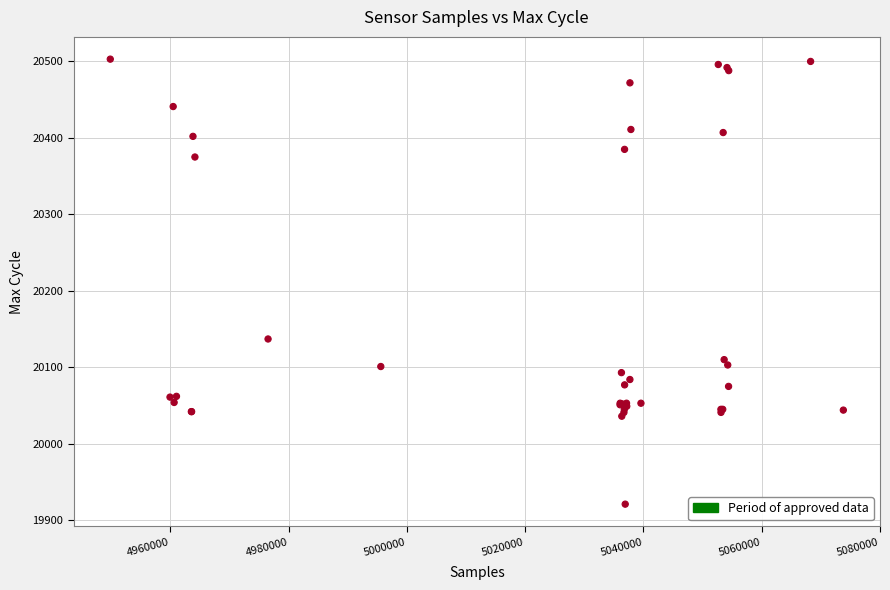

What Y value in the scatter plot is closest to 20212?

20137